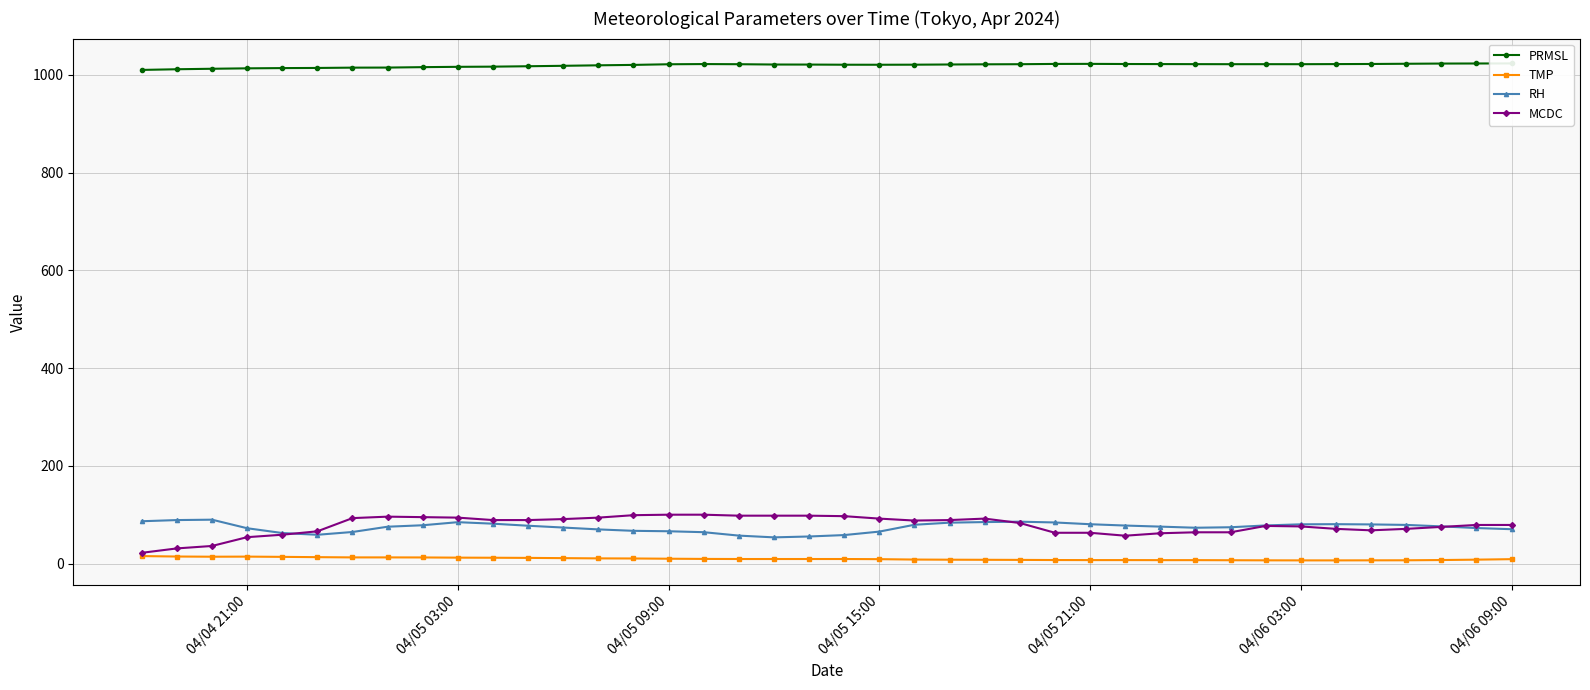

The value of RH at 04/05 03:00 is 84.7. True or false?

True